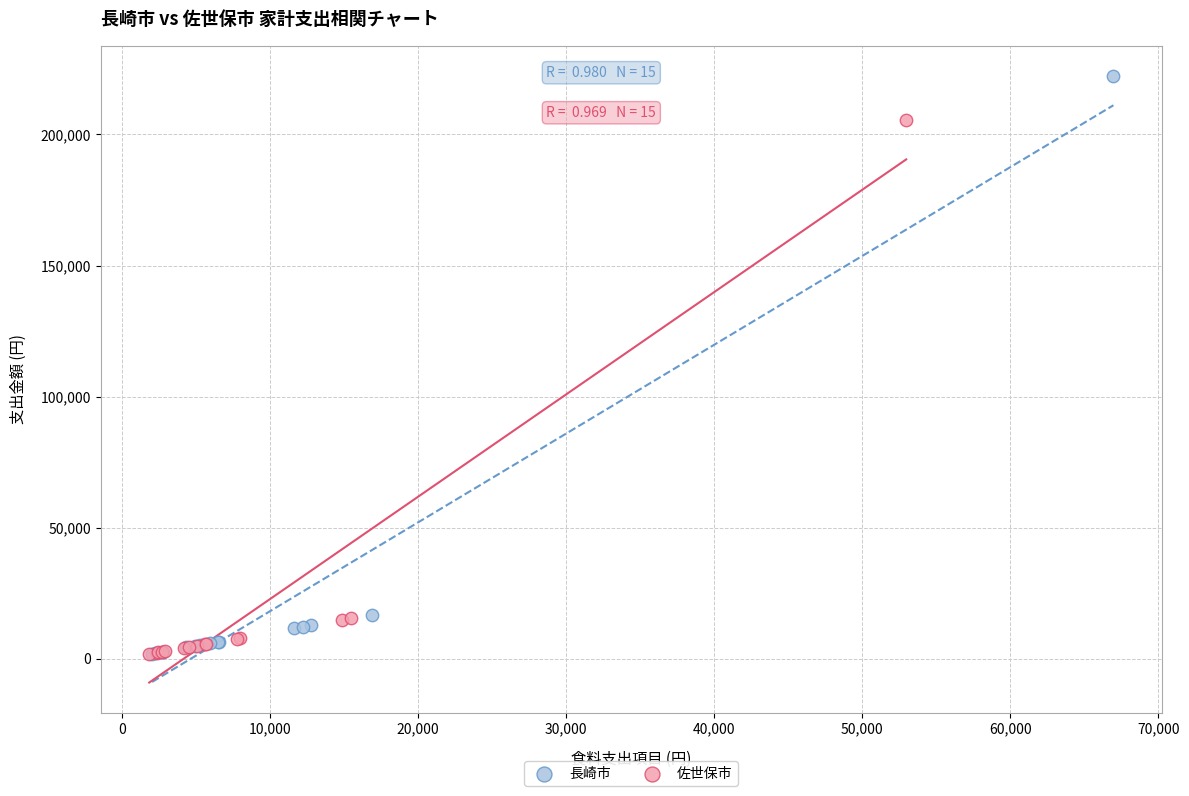

Which series has the largest Y range (max minus min)?

長崎市